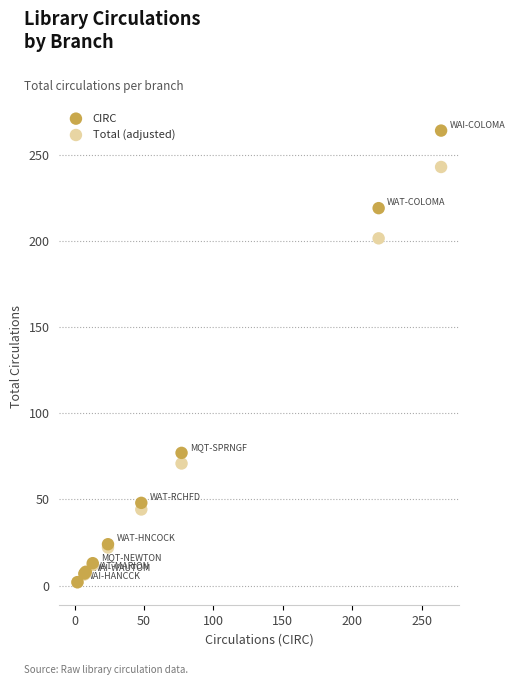

In the Total (adjusted) series, what Y value is closest to 122?

70.8